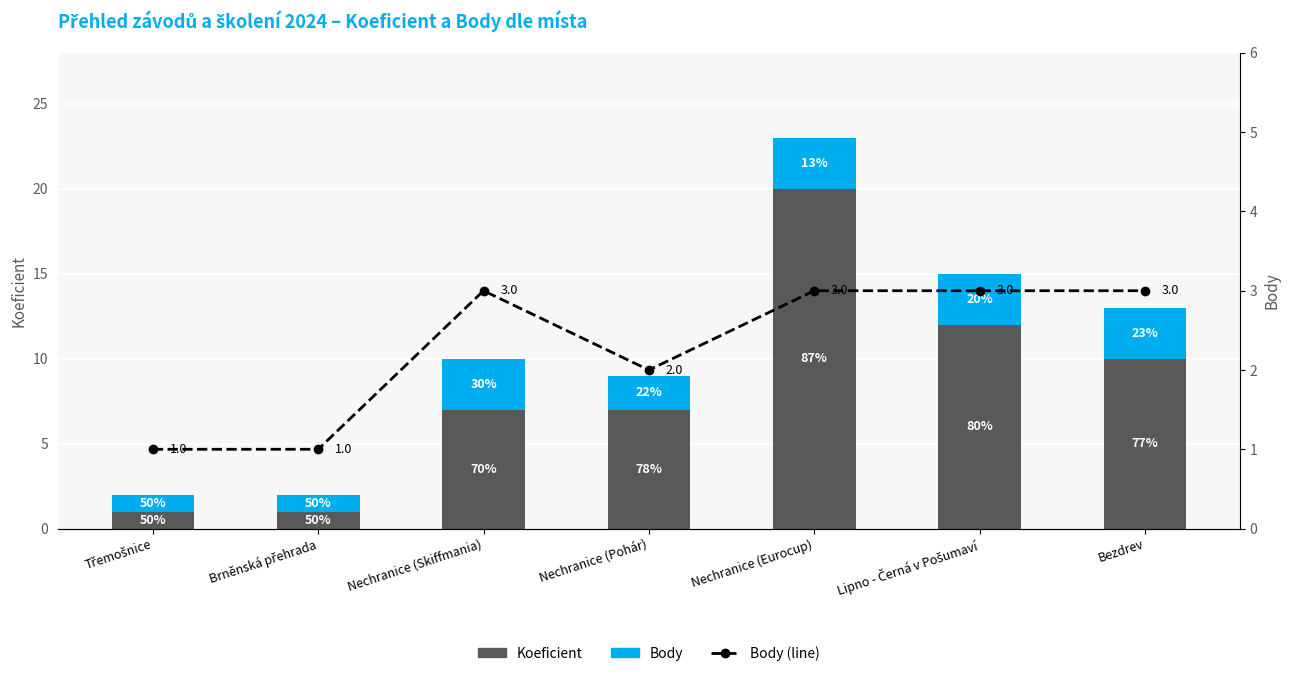

Between Bezdrev and Třemošnice, which is larger?

Bezdrev